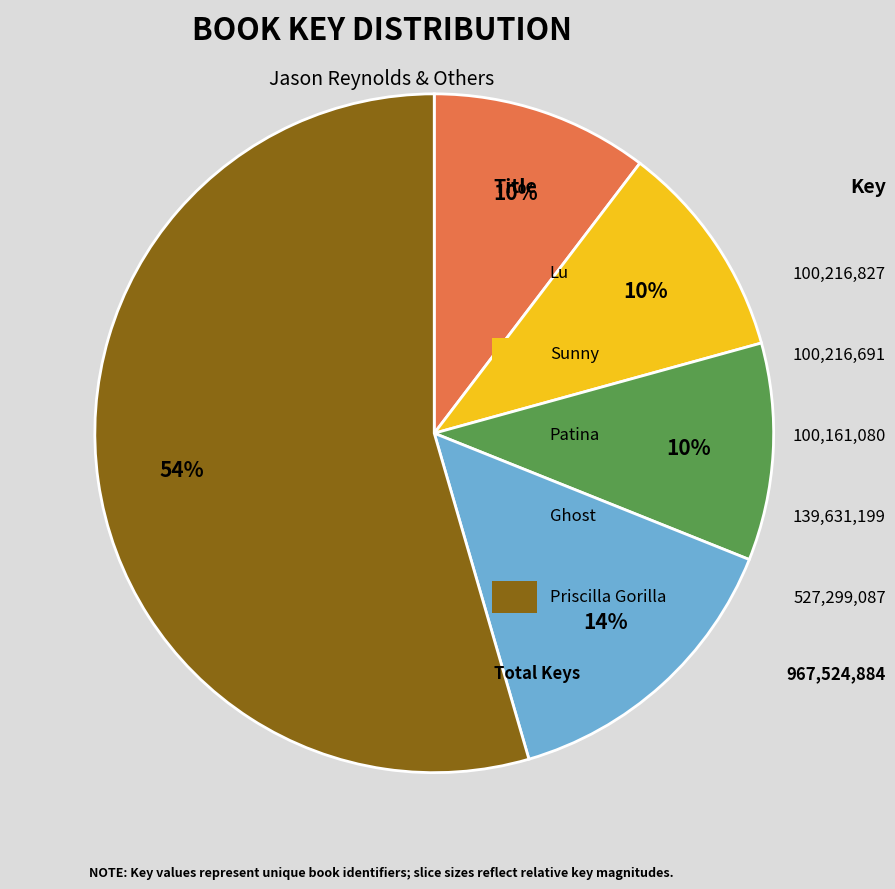

How many segments does this pie chart have?

5